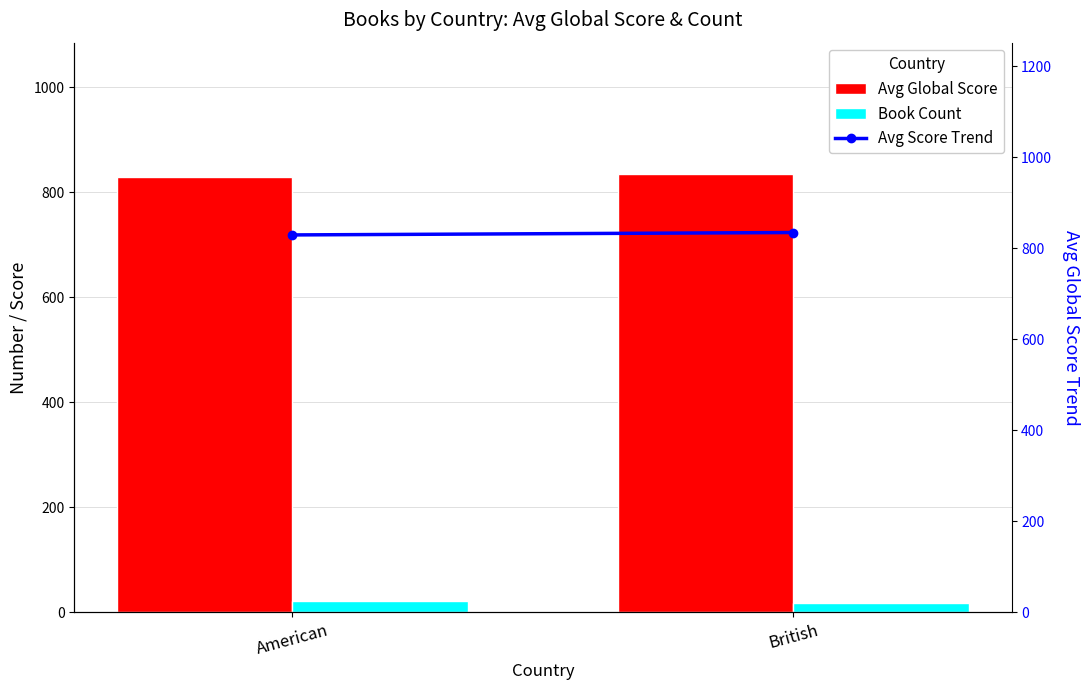

Between American and British, which is larger?

British